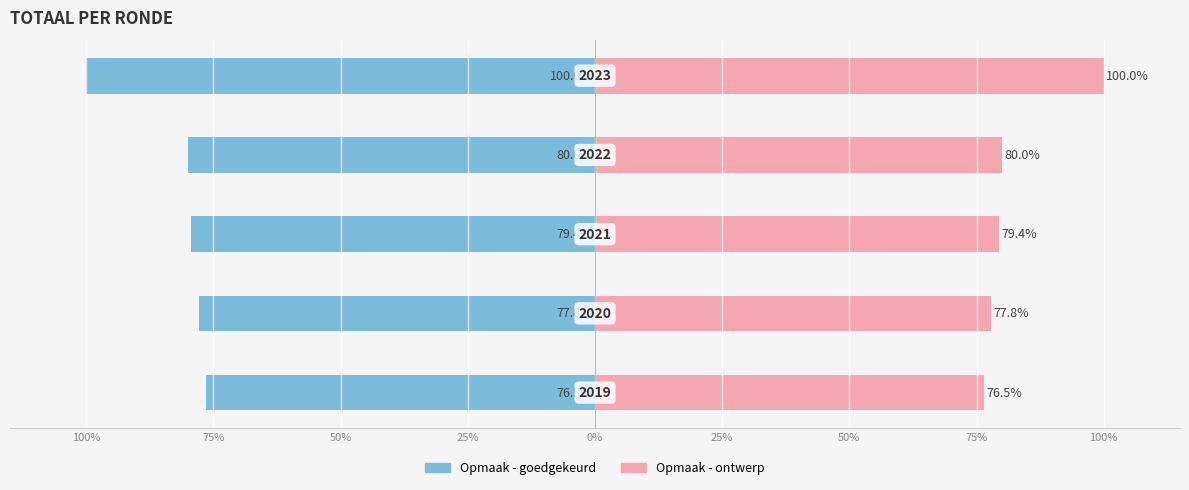

Reading left to right, what are all the values shown in this chart?

Opmaak - goedgekeurd: -76.5	-77.8	-79.4	-80.0	-100.0
Opmaak - ontwerp: 76.5	77.8	79.4	80.0	100.0